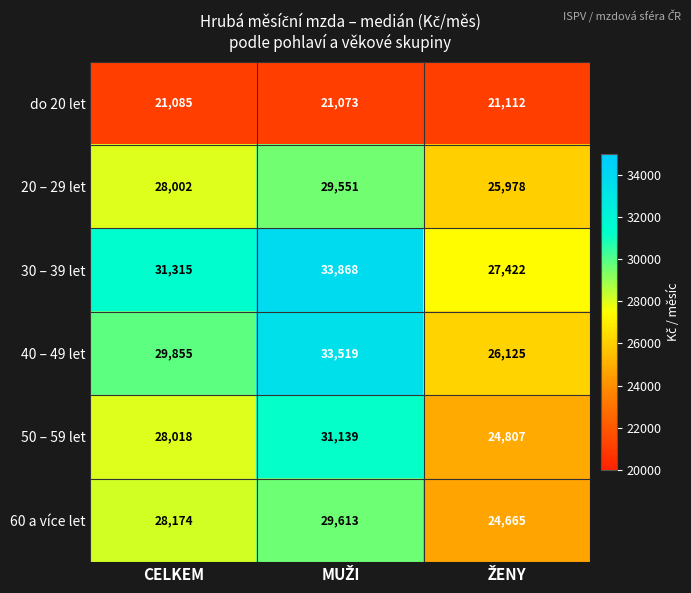

How many values in the 60 a více let series are below 28174?

1